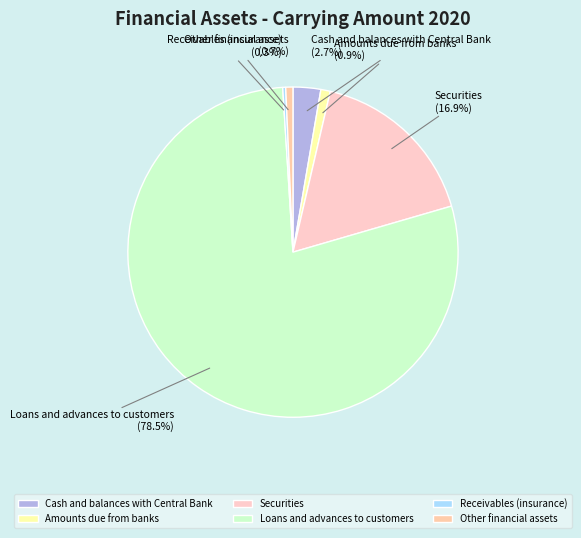

Combined, what portion of the pie is Loans and advances to customers and Securities?

95.4%